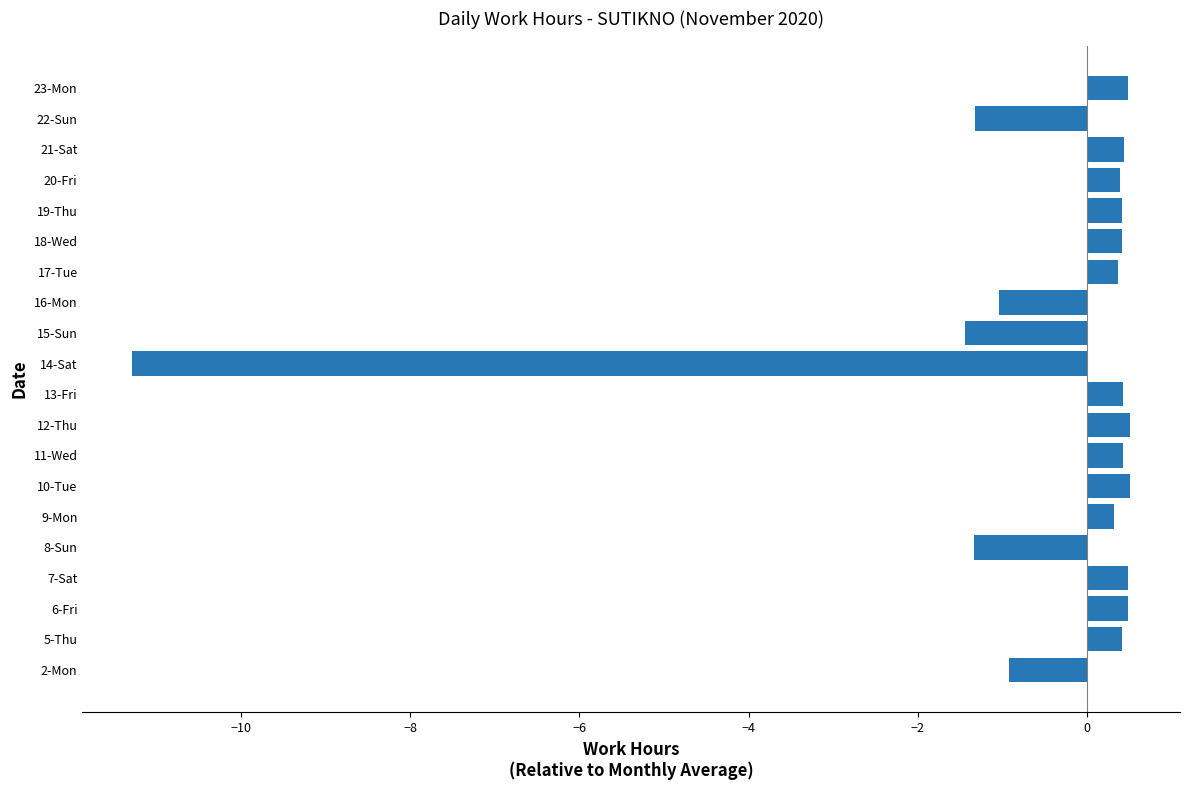

What is the difference between the maximum and minimum values?

11.8